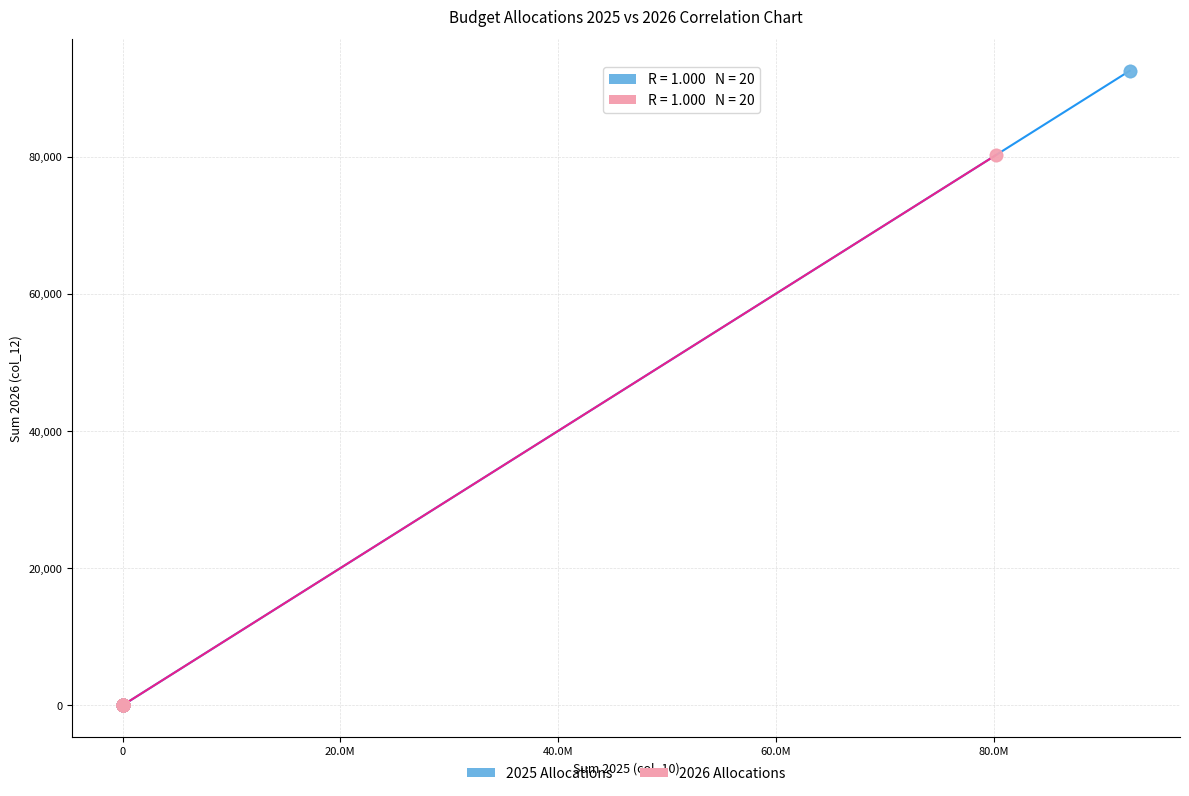

Which series has the largest Y range (max minus min)?

2025 Allocations